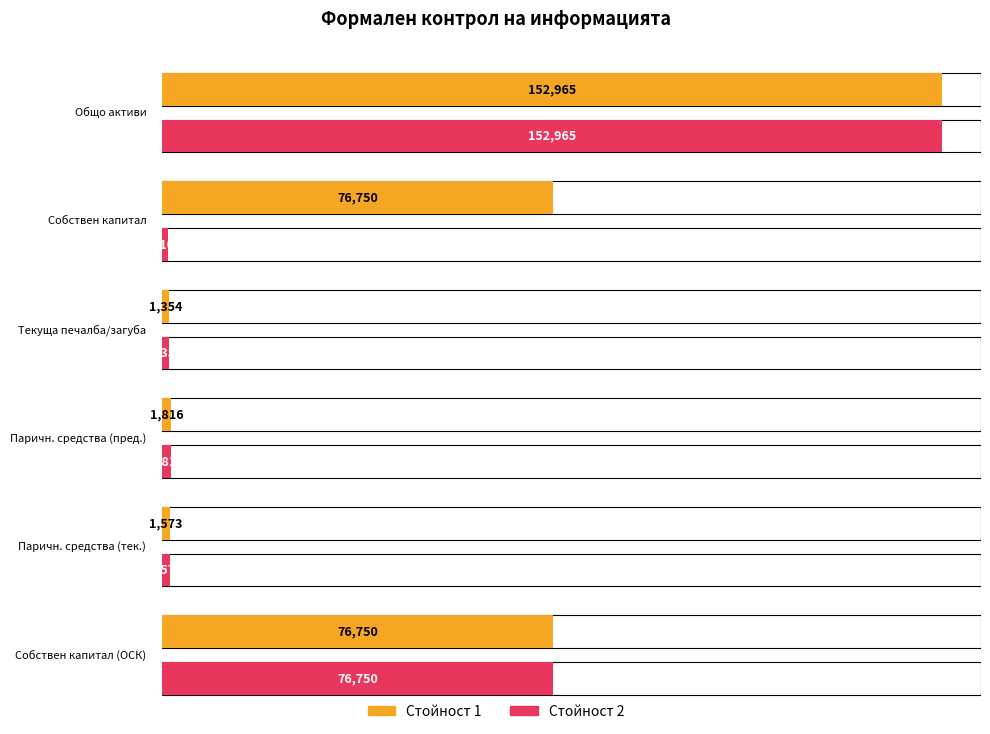

Does the chart contain stacked bars?

No